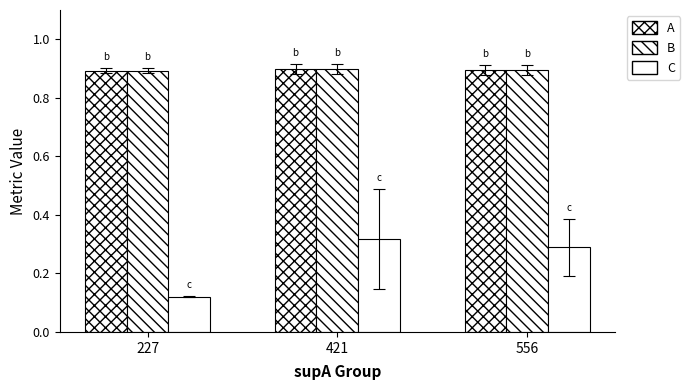

How many distinct data groups are displayed?

3